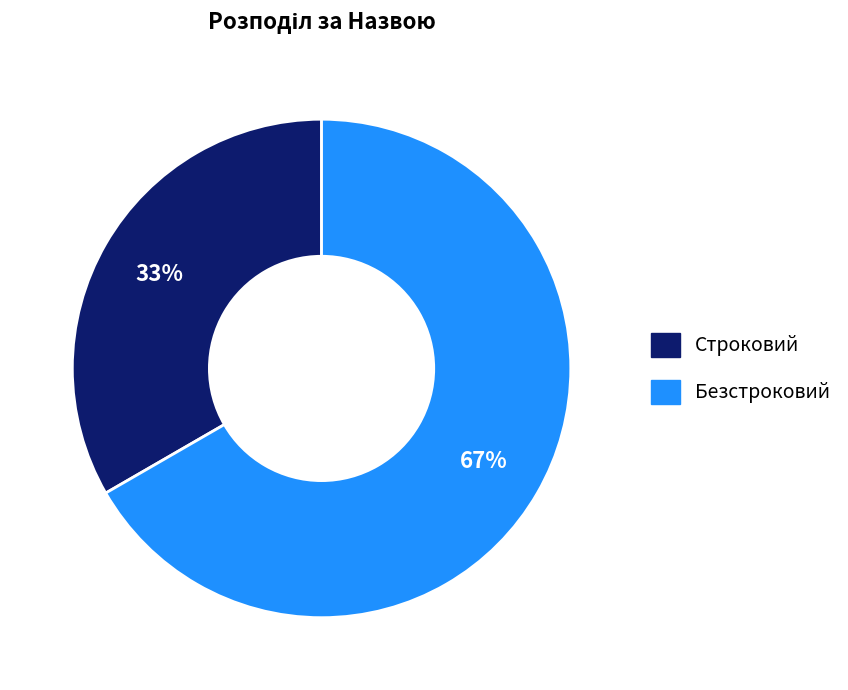

Rank the categories by value from lowest to highest.

Строковий, Безстроковий